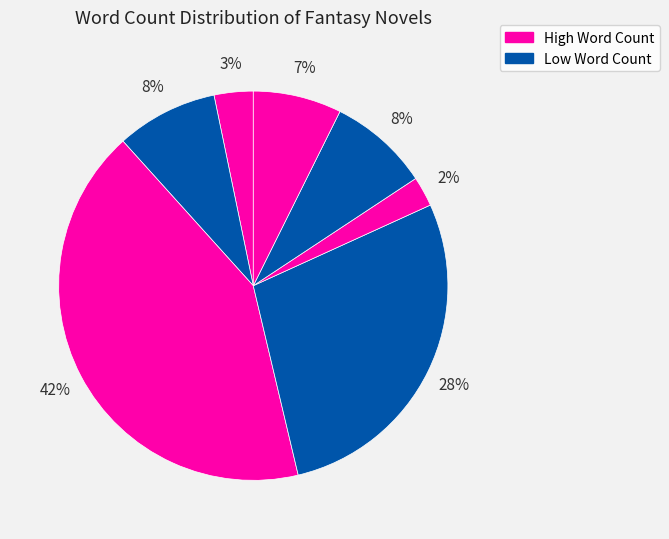

How many slices are in this pie chart?

7